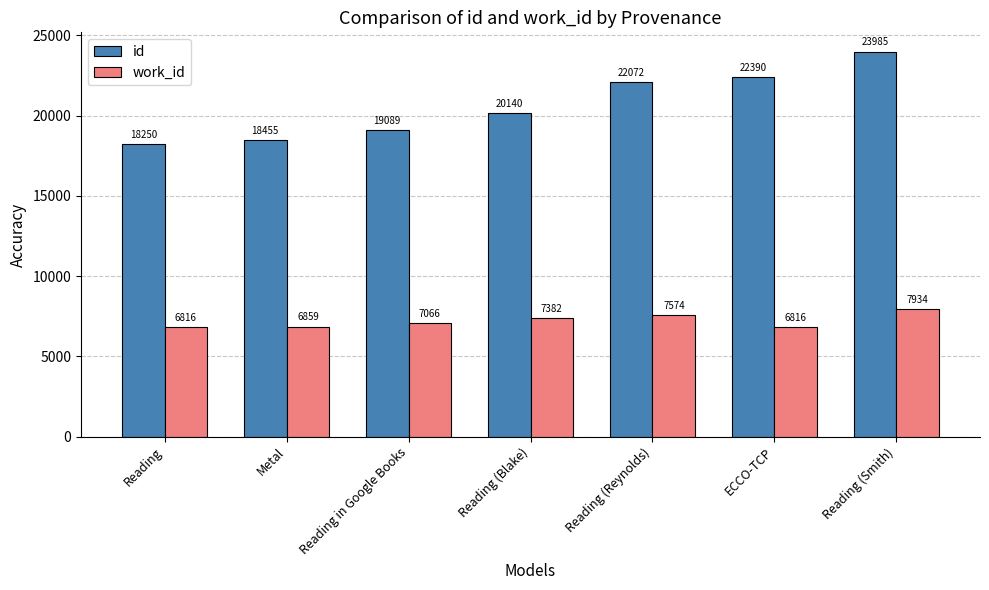

The work_id series shows 7066 at Reading in Google Books. True or false?

True